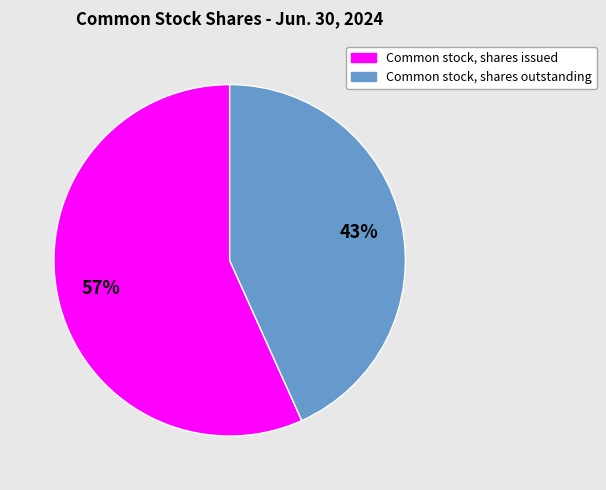

To the nearest percent, what is the combined percentage of Common stock, shares outstanding and Common stock, shares issued?

100%